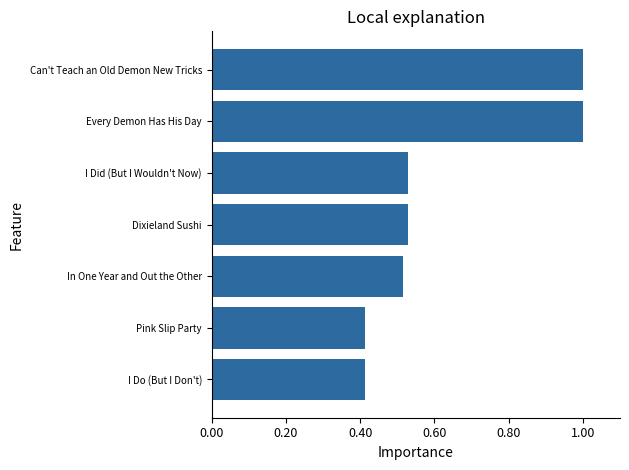

What is the change in value from In One Year and Out the Other to Can't Teach an Old Demon New Tricks?

+0.5